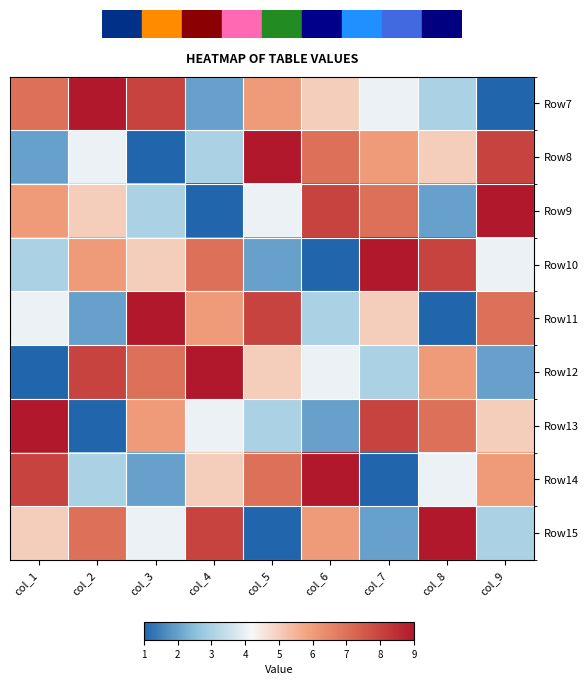

At how many categories does at least one series exceed 4?

9